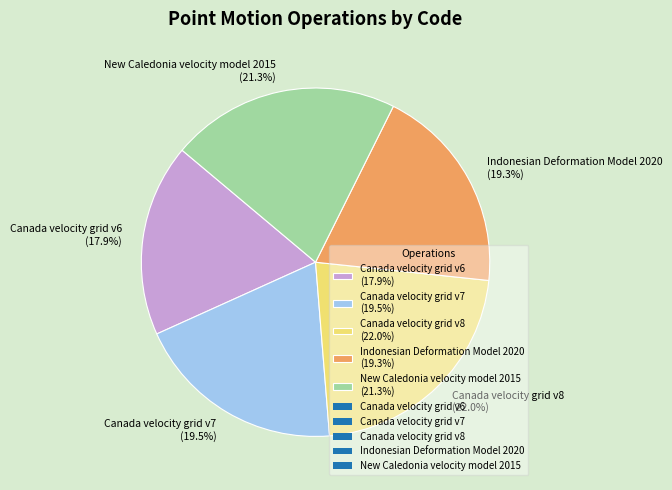

Is Canada velocity grid v7 (19.5%) the majority of the pie?

No